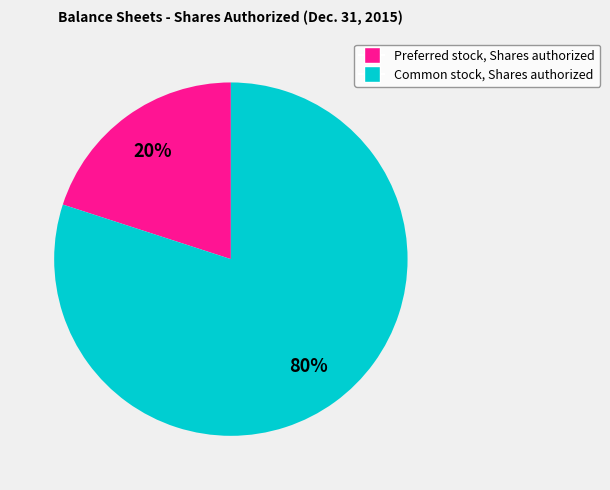

To the nearest percent, what is the difference between the Common stock, Shares authorized and Preferred stock, Shares authorized slice percentages?

60%